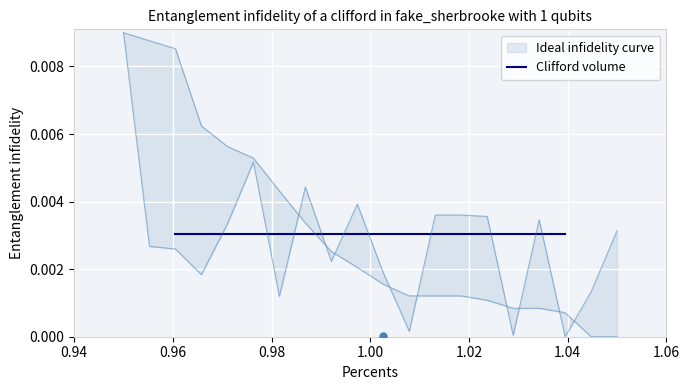

At which category is the sum across all series the highest?

1